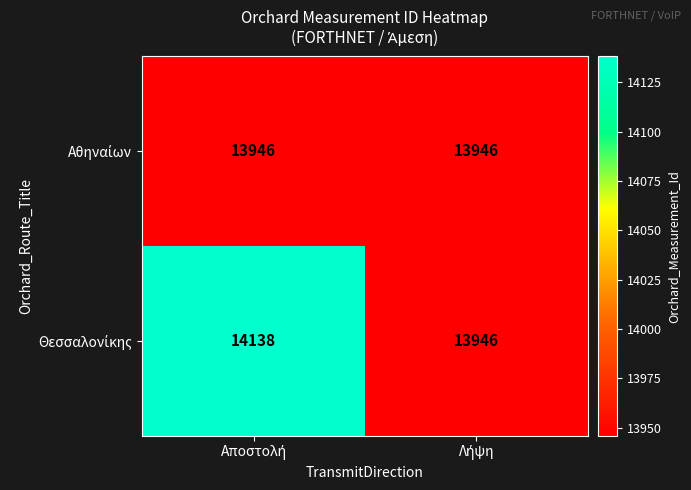

What is the maximum value shown in the chart?

14138